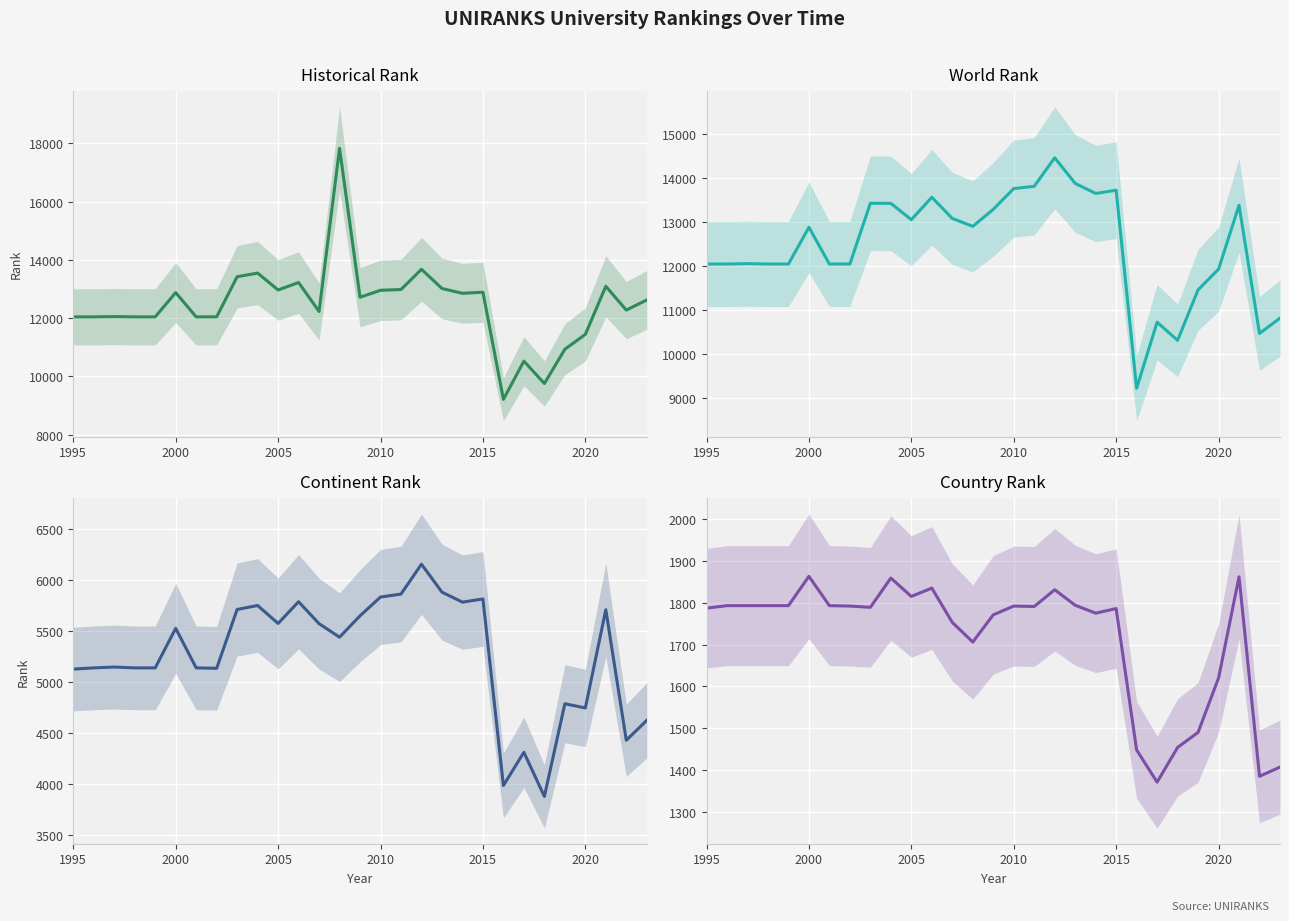

Is this an area chart (filled region under the line)?

No